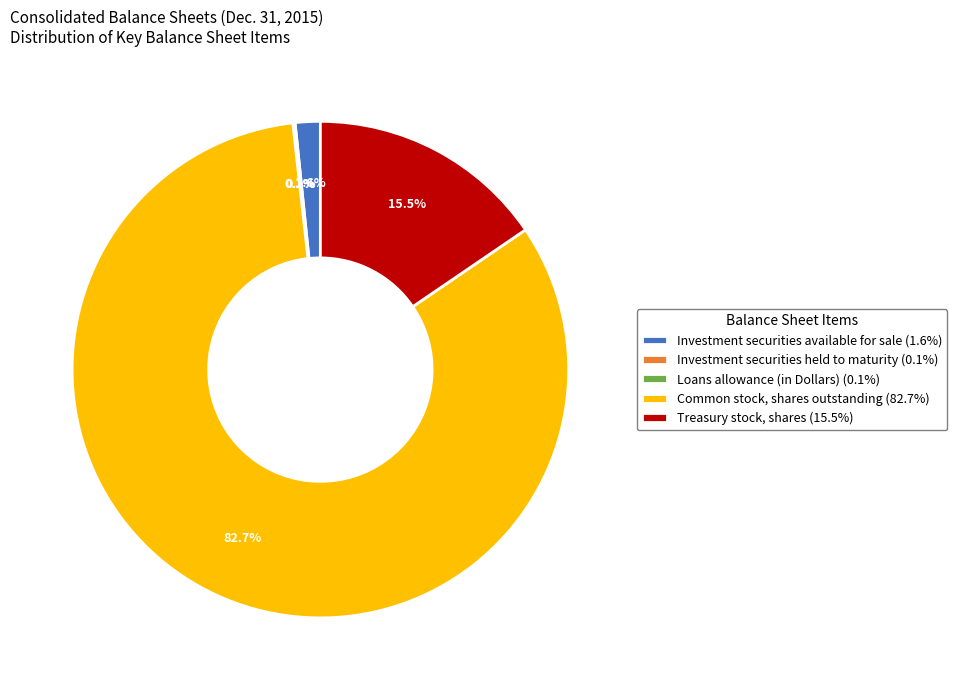

What is the total percentage of Treasury stock, shares (15.5%) and Investment securities available for sale (1.6%)?

17.1%